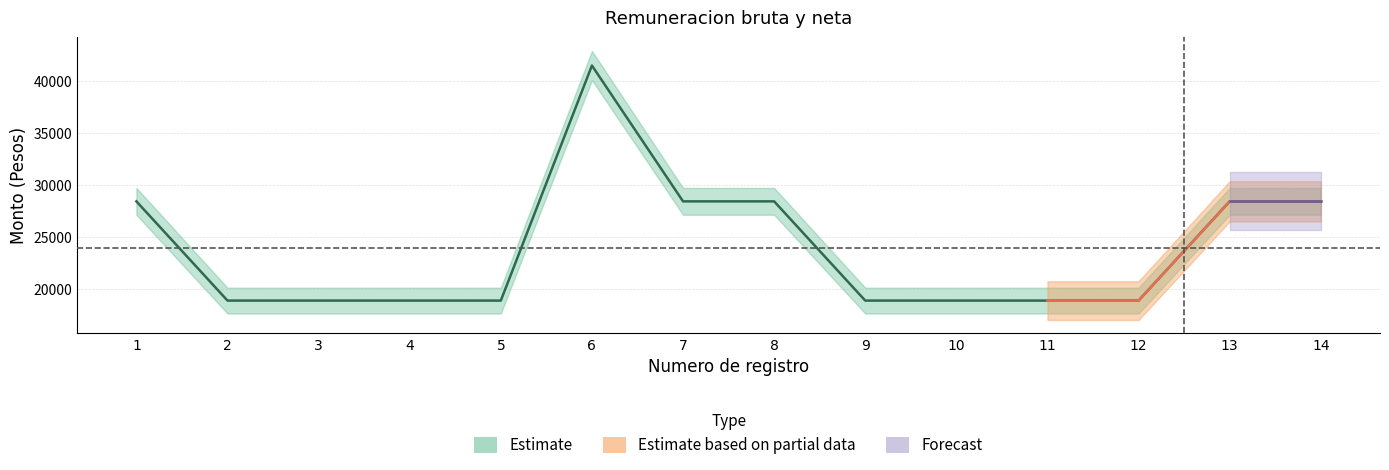

List the labels in order of value, largest first.

6, 1, 7, 8, 13, 14, 2, 3, 4, 5, 9, 10, 11, 12